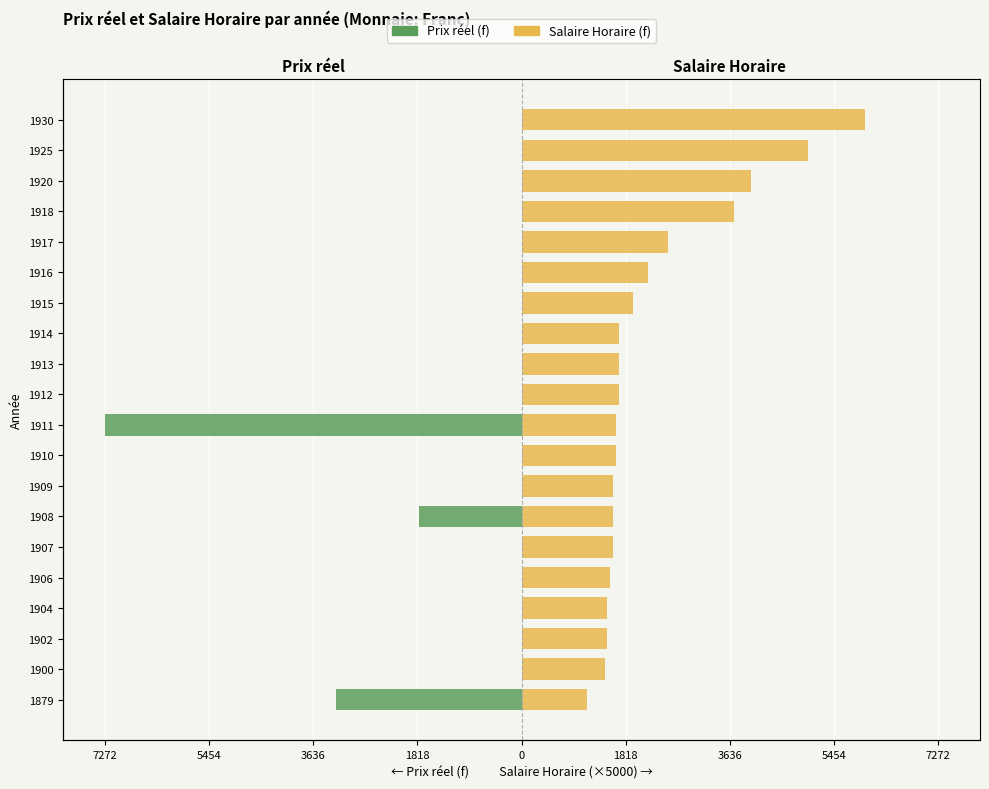

How many data points does each series have?

20